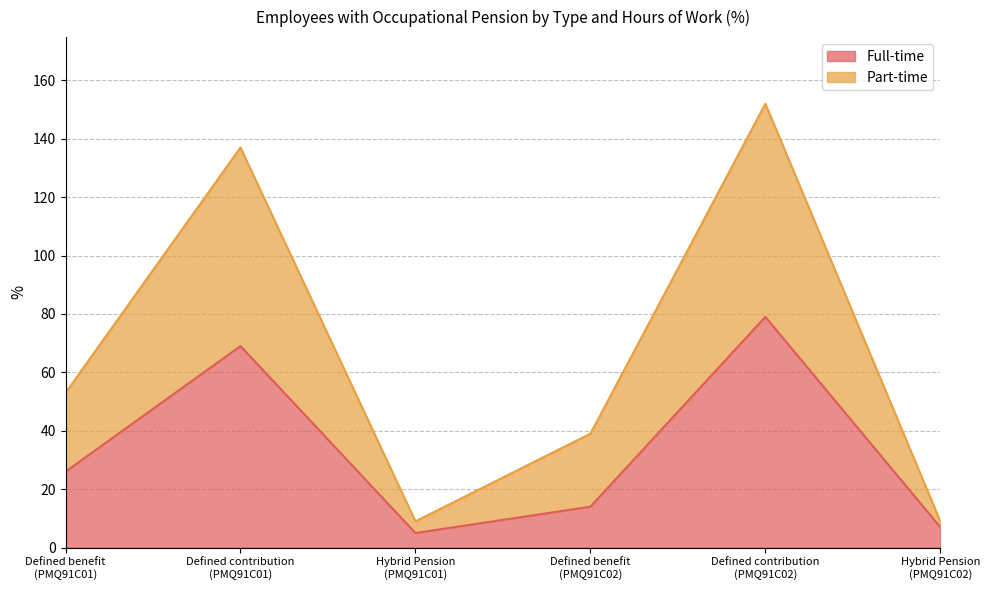

What is the difference between the Full-time values at Hybrid Pension
(PMQ91C02) and Defined benefit
(PMQ91C02)?

7